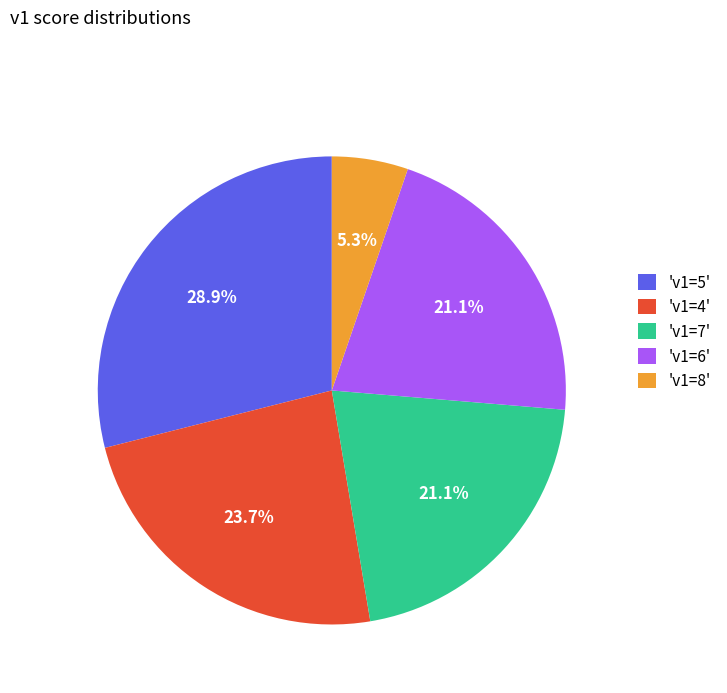

Is there a majority slice in this chart?

No